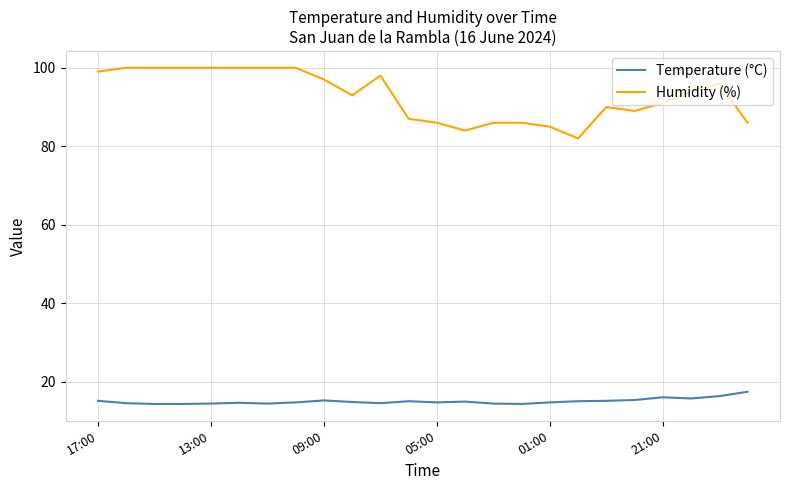

Which series has the largest range (max minus min)?

Humidity (%)